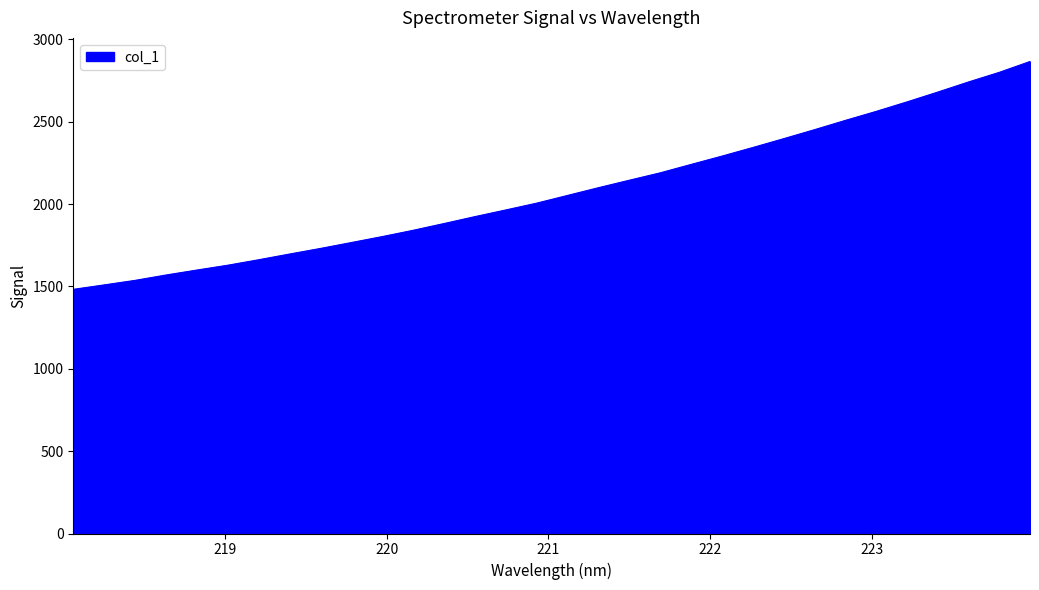

What is the maximum value shown in the chart?

2865.3